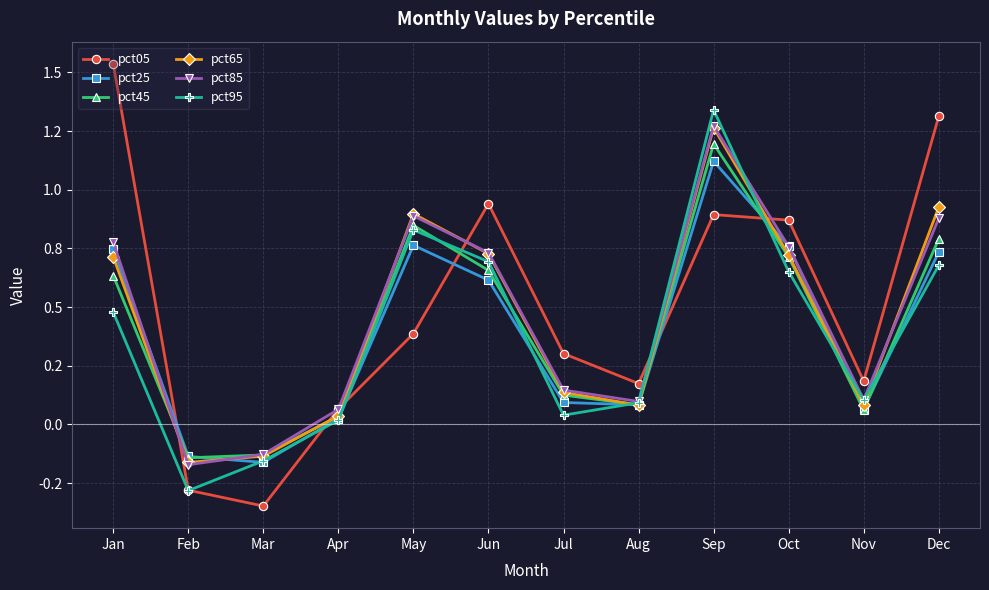

Is this an area chart (filled region under the line)?

No